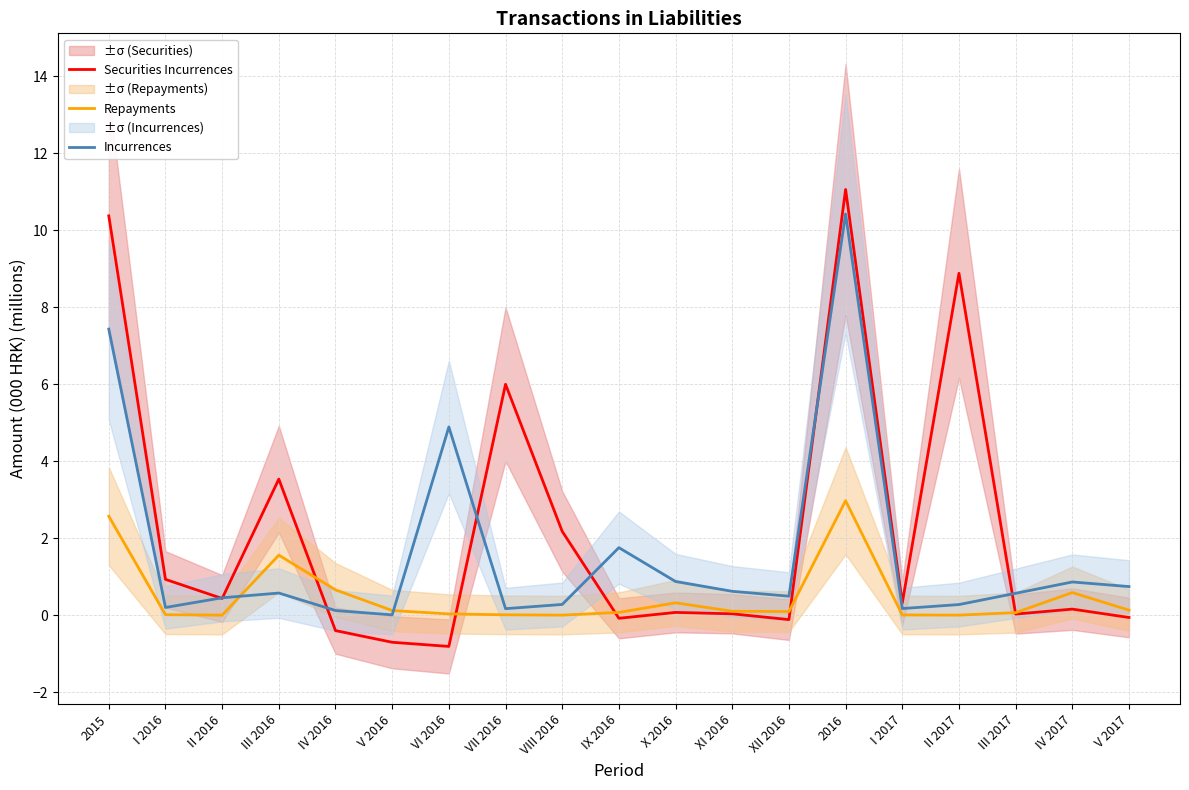

What is the approximate value of Repayments at XI 2016?

0.1